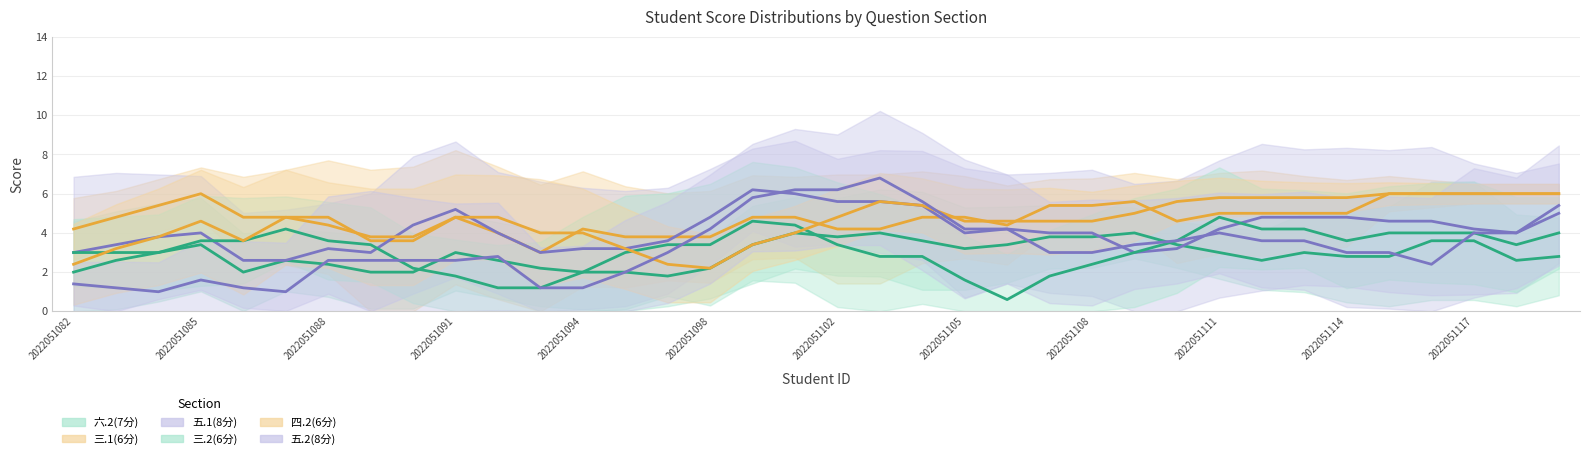

Which series has the widest spread of values?

五.1(8分)